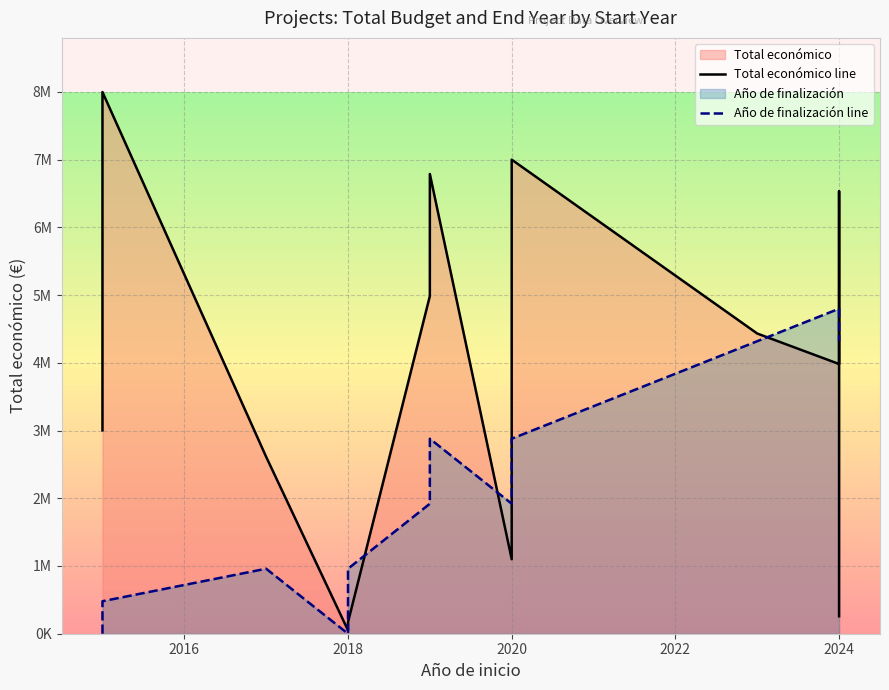

How many positive values does the Año de finalización line series have?

13